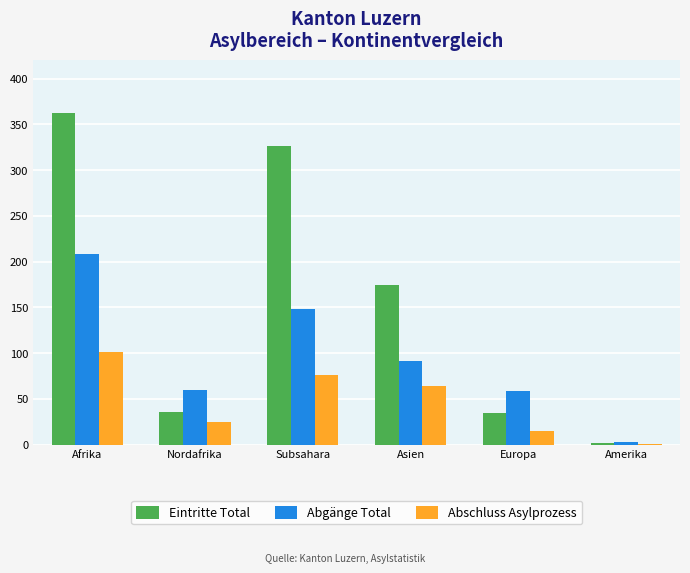

Between Asien and Europa, which series saw the biggest shift?

Eintritte Total